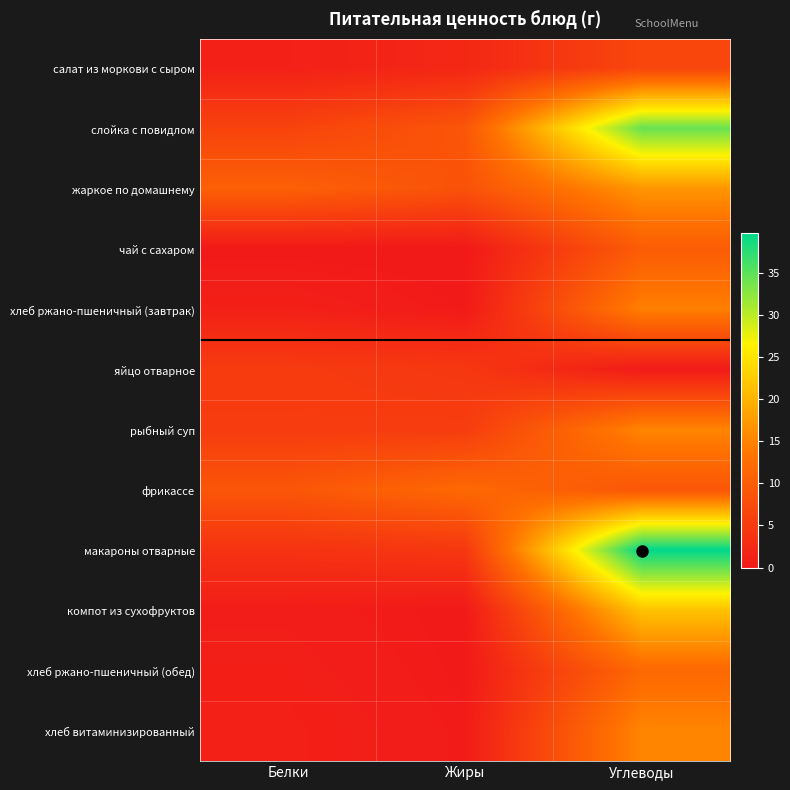

What is the total value across all series at Жиры?

46.4